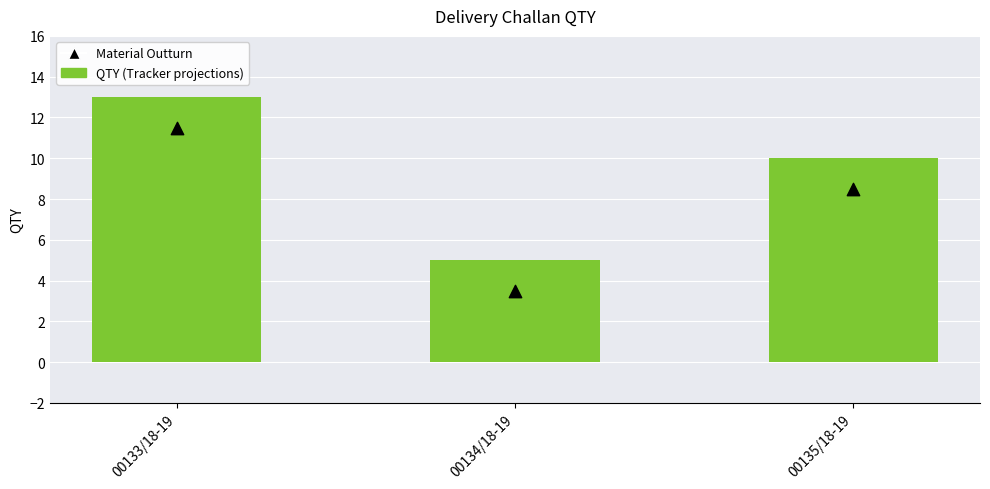

Which series reaches the minimum Y coordinate?

Material Outturn